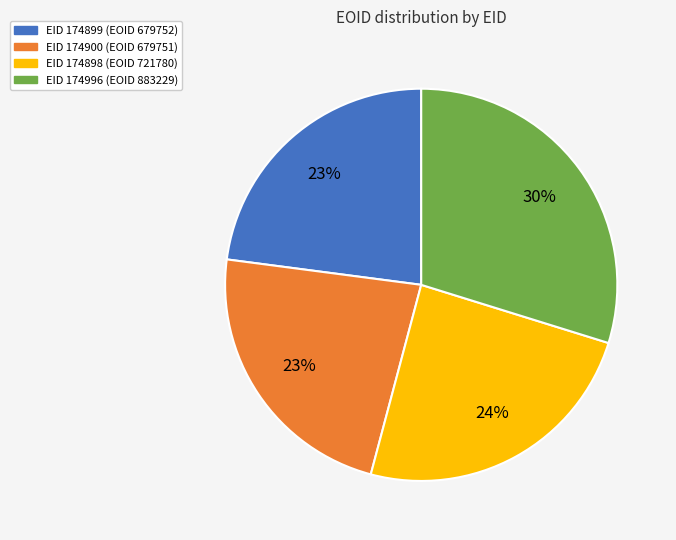

To the nearest percent, what is the average slice percentage?

25%